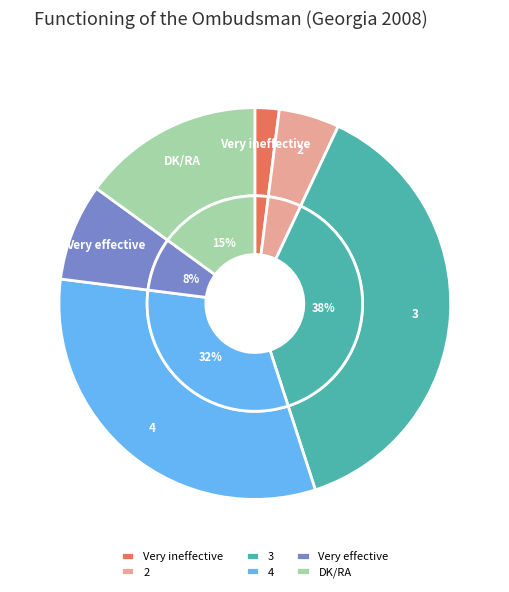

Which slice is the smallest?

Very ineffective